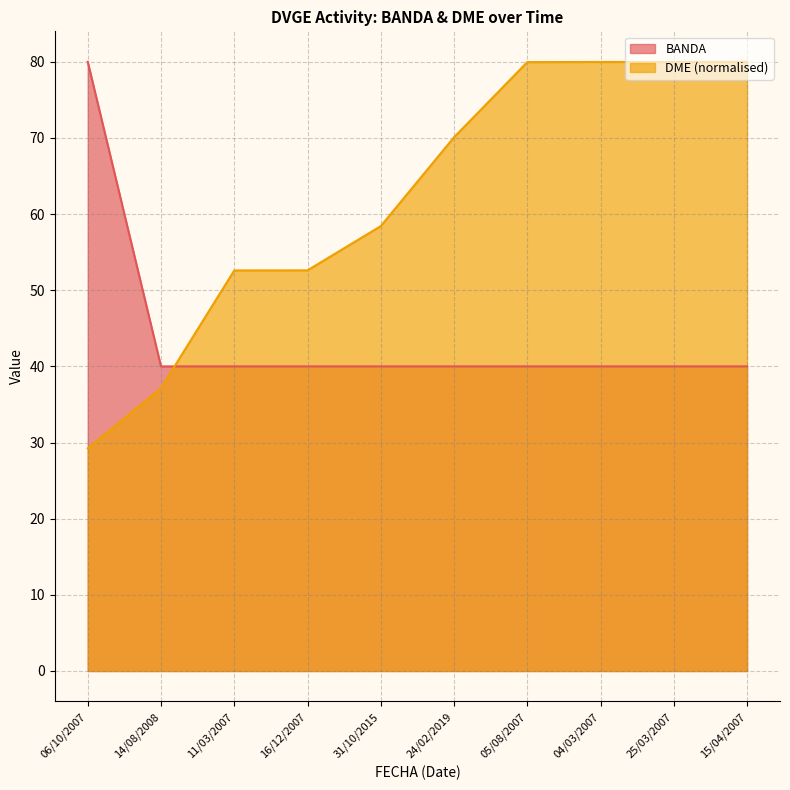

What is the difference between the maximum and second lowest values in the BANDA series?

40.0